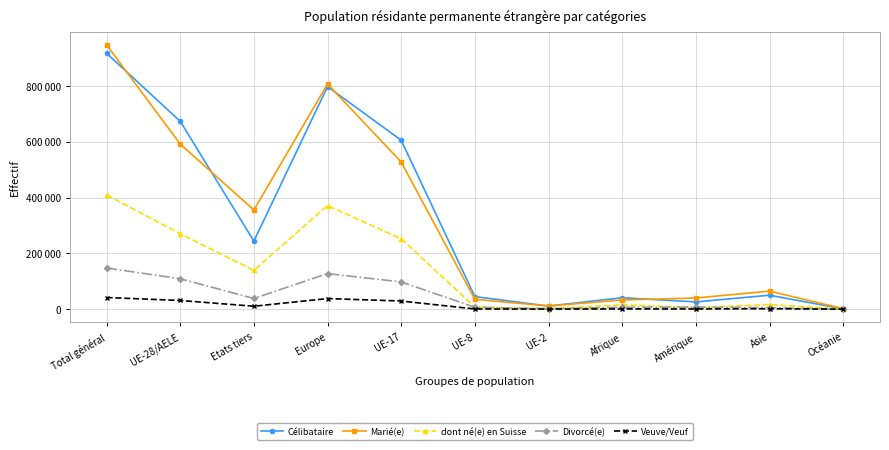

How many data points in Marié(e) are less than 64679?

5